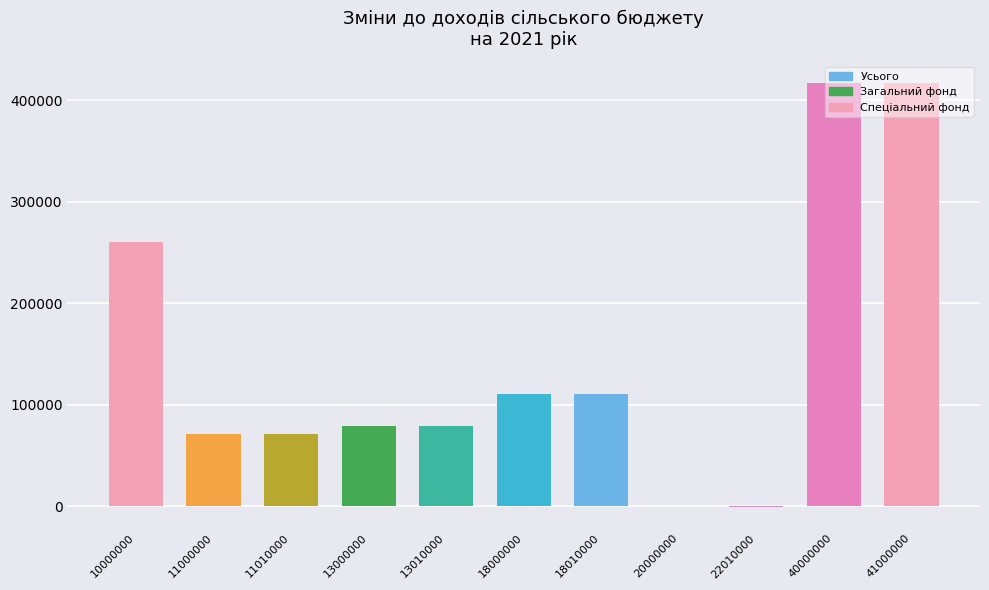

How many values in the Загальний фонд series are below 79000?

4